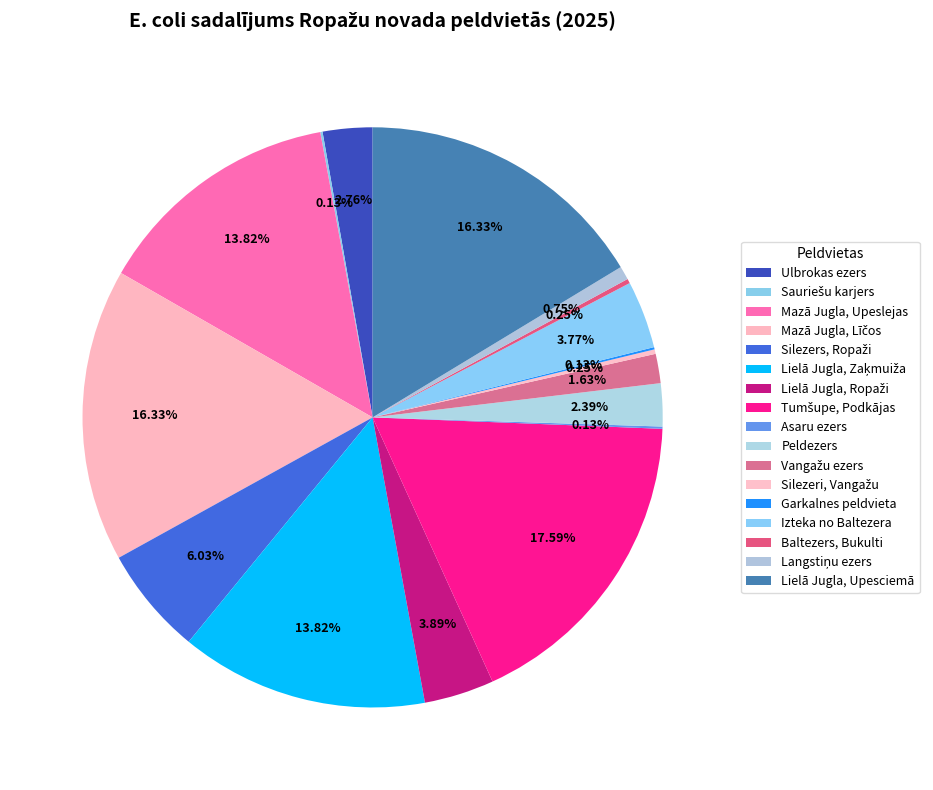

Is the sum of Lielā Jugla, Zaķmuiža and Baltezers, Bukulti greater than half?

No